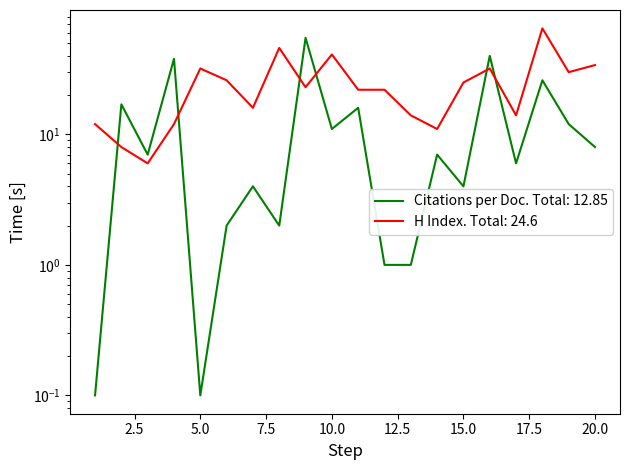

Reading right to left, transcribe all the data shown in this chart.

Citations per document: 8.0	12.0	26.0	6.0	40.0	4.0	7.0	1.0	1.0	16.0	11.0	55.0	2.0	4.0	2.0	0.1	38.0	7.0	17.0	0.1
H index: 34.0	30.0	65.0	14.0	32.0	25.0	11.0	14.0	22.0	22.0	41.0	23.0	46.0	16.0	26.0	32.0	12.0	6.0	8.0	12.0